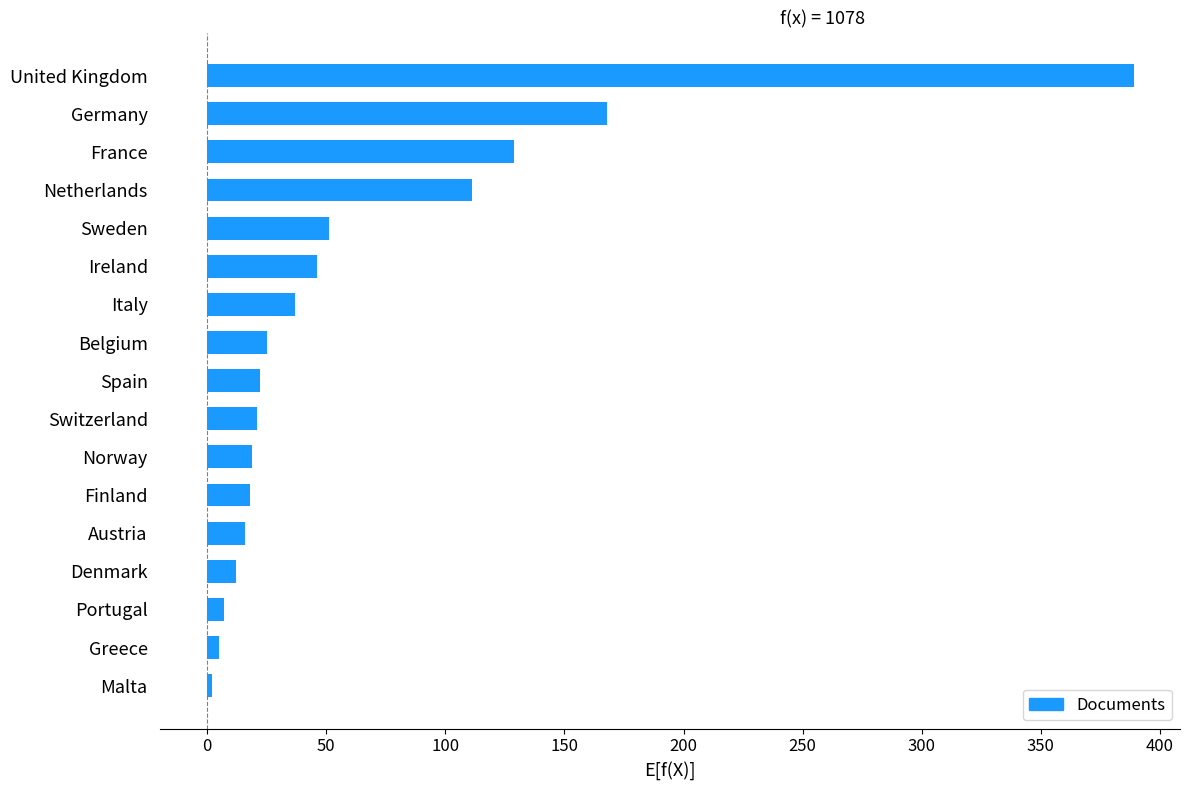

What is the smallest value displayed?

2